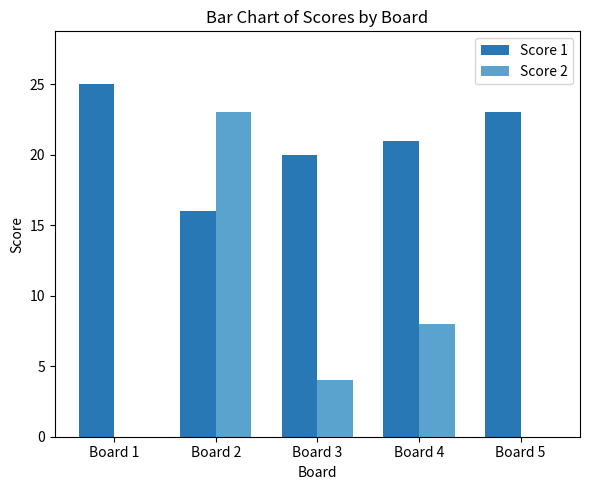

What is the maximum value shown in the chart?

25